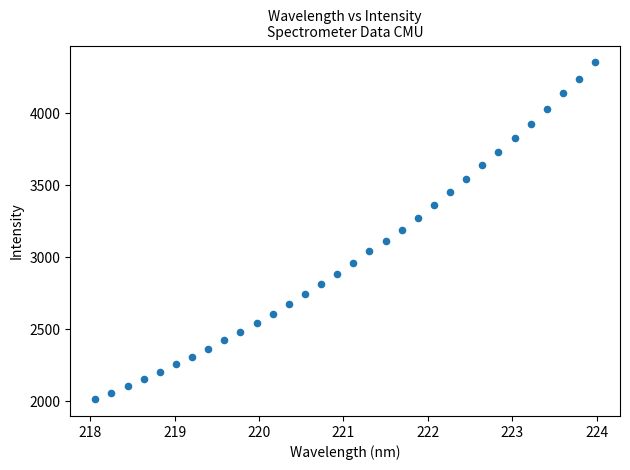

What is the range of X values (max minus min)?

5.9